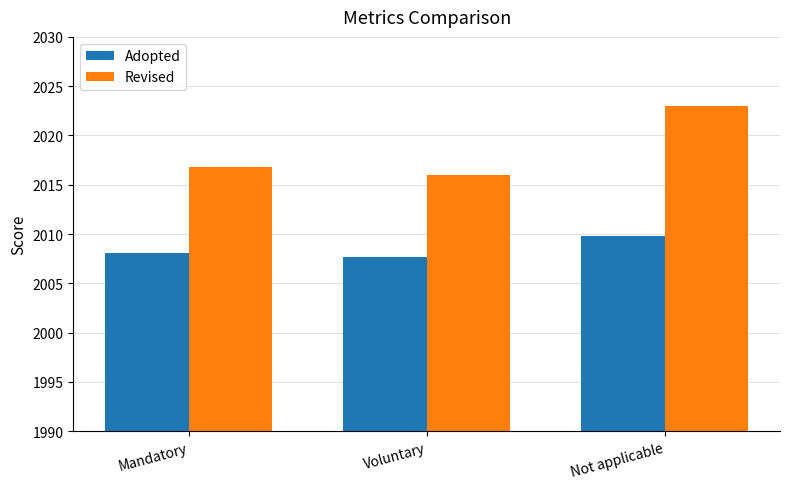

What value does the Revised series have at Mandatory?

2016.8